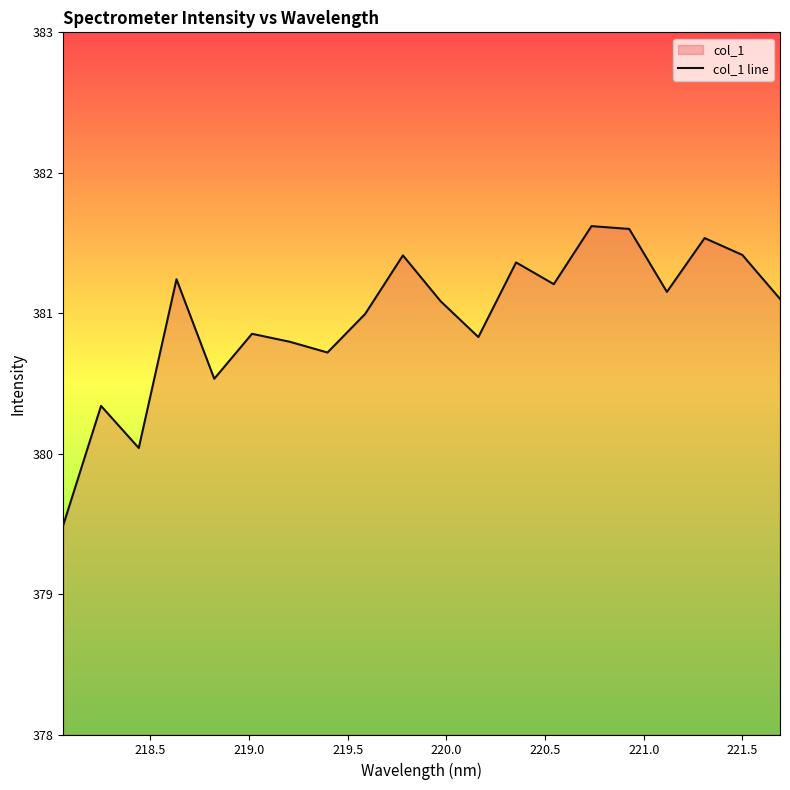

Does the chart have visible grid lines?

No